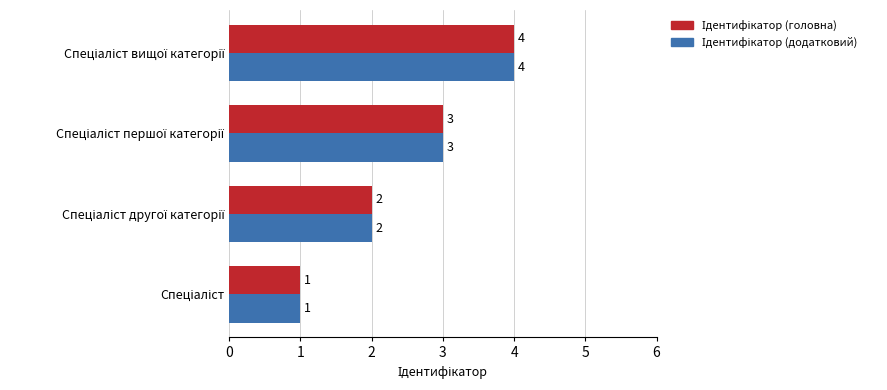

What is the greatest value displayed?

4